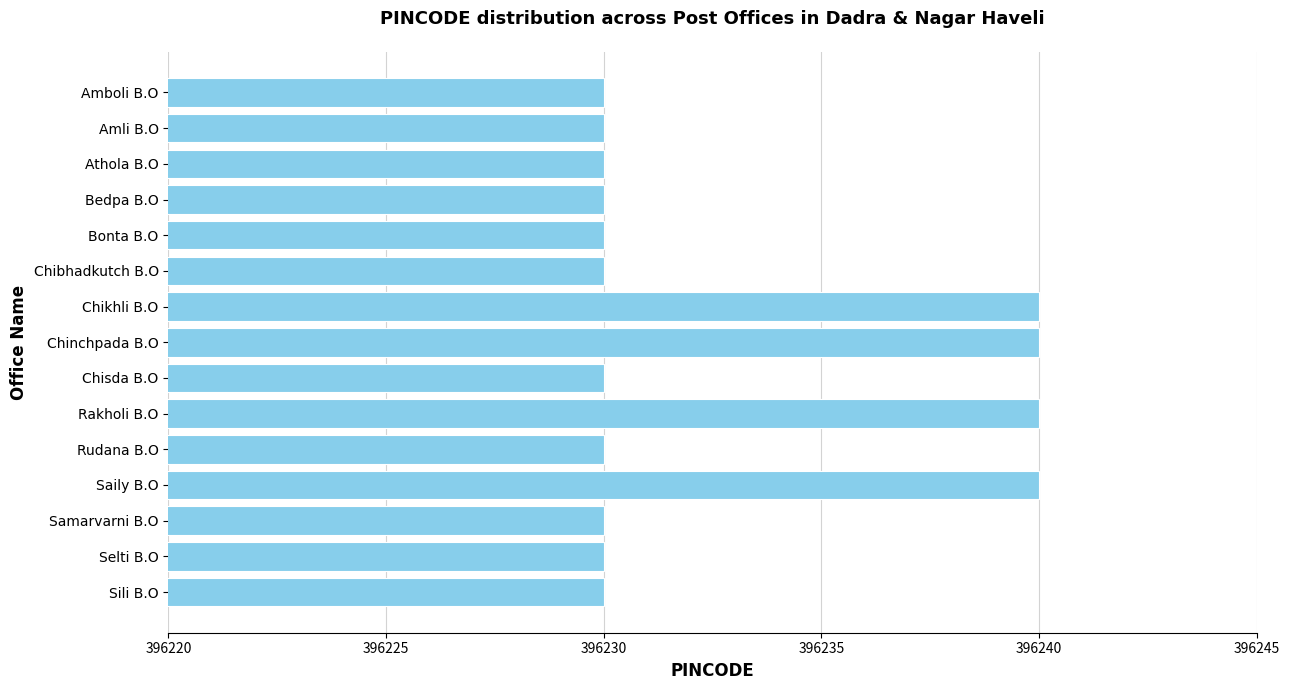

What is the minimum value shown in the chart?

396230